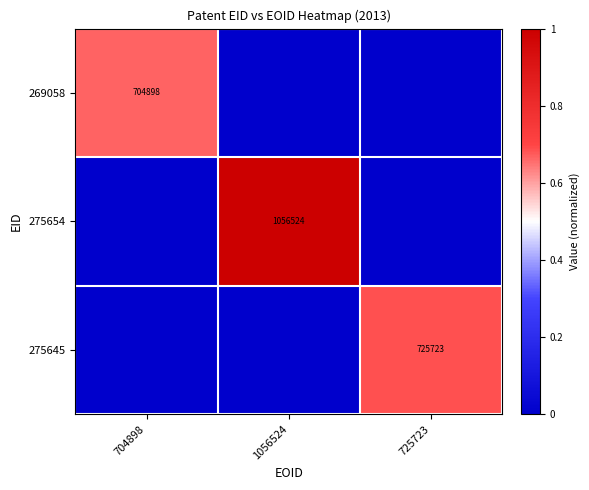

True or false: 275645 has a value of 1263128 at 725723.

False